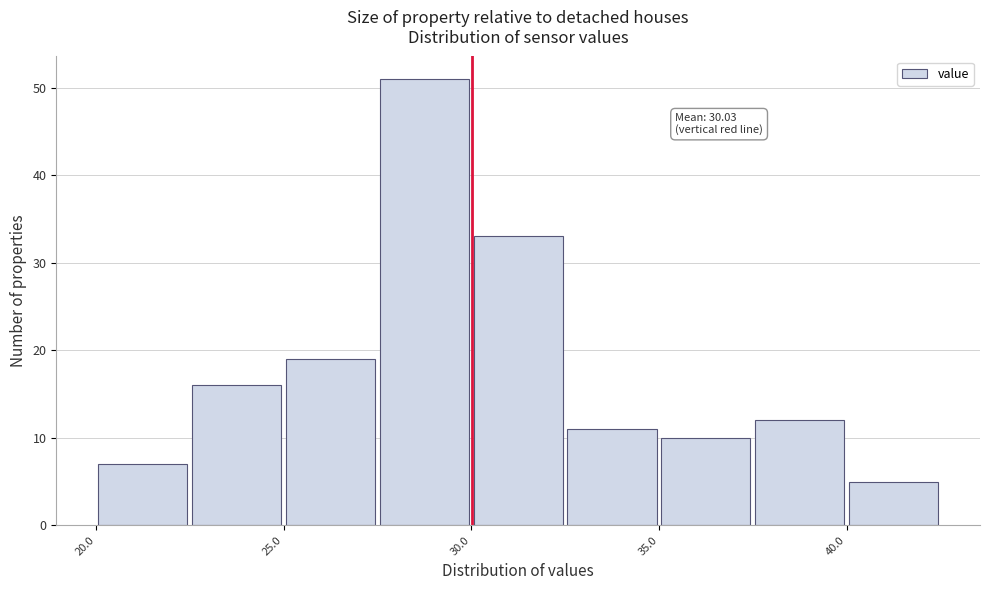

Over which range of the x-axis is the bar tallest?

27.5 to 30.0